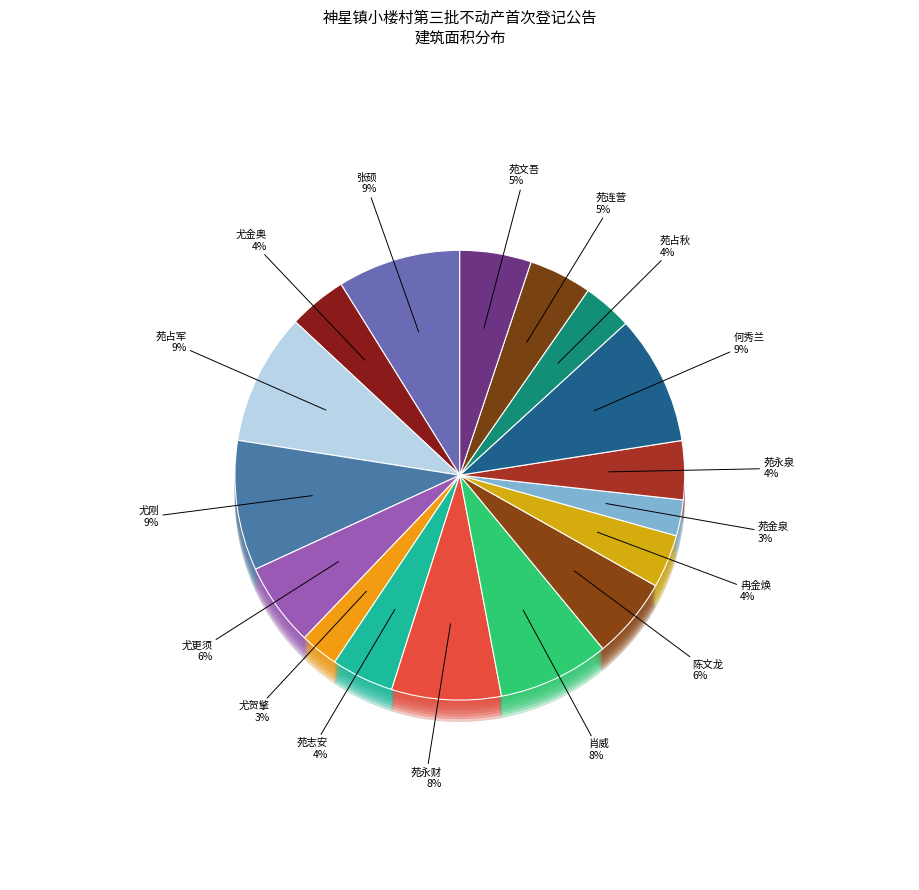

To the nearest percent, what portion does 尤金奥 represent?

4%